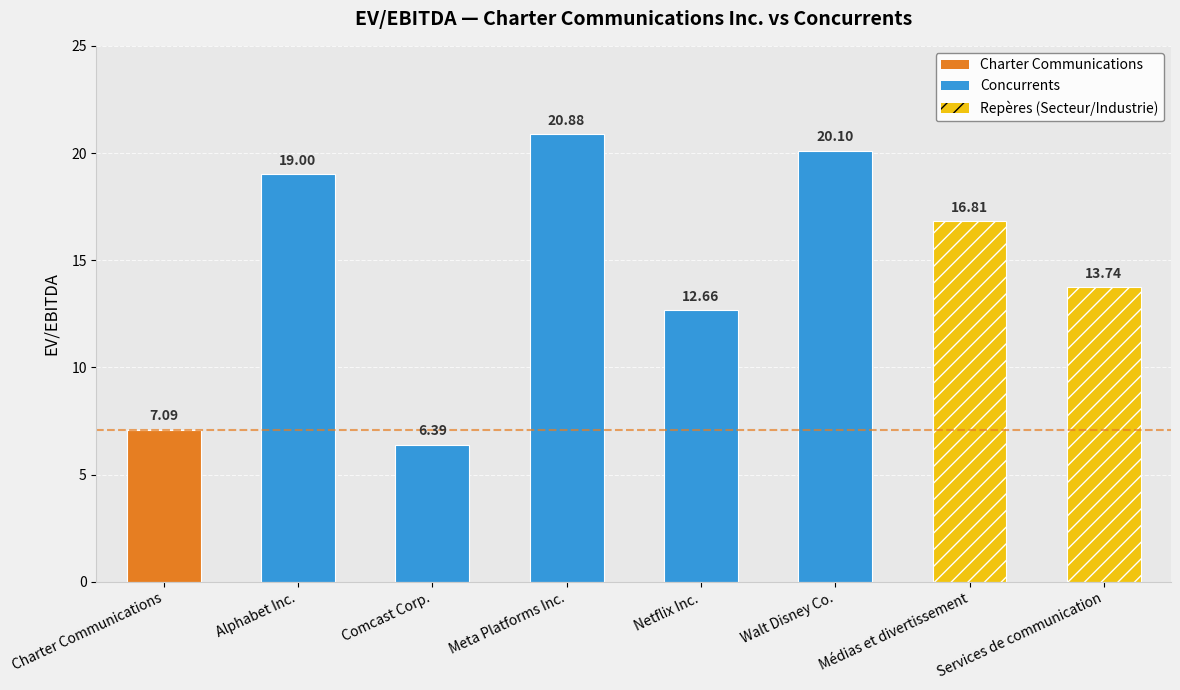

Reading left to right, transcribe all the data shown in this chart.

7.1	19.0	6.4	20.9	12.7	20.1	16.8	13.7